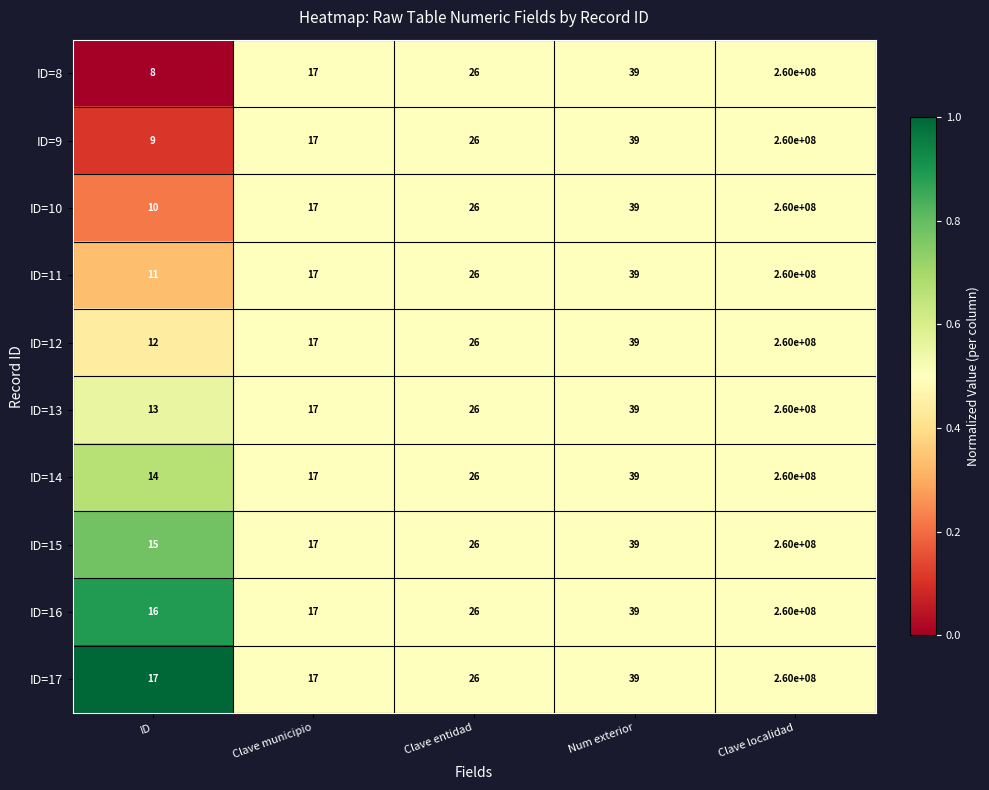

What is the average value of the ID=13 series?

52000019